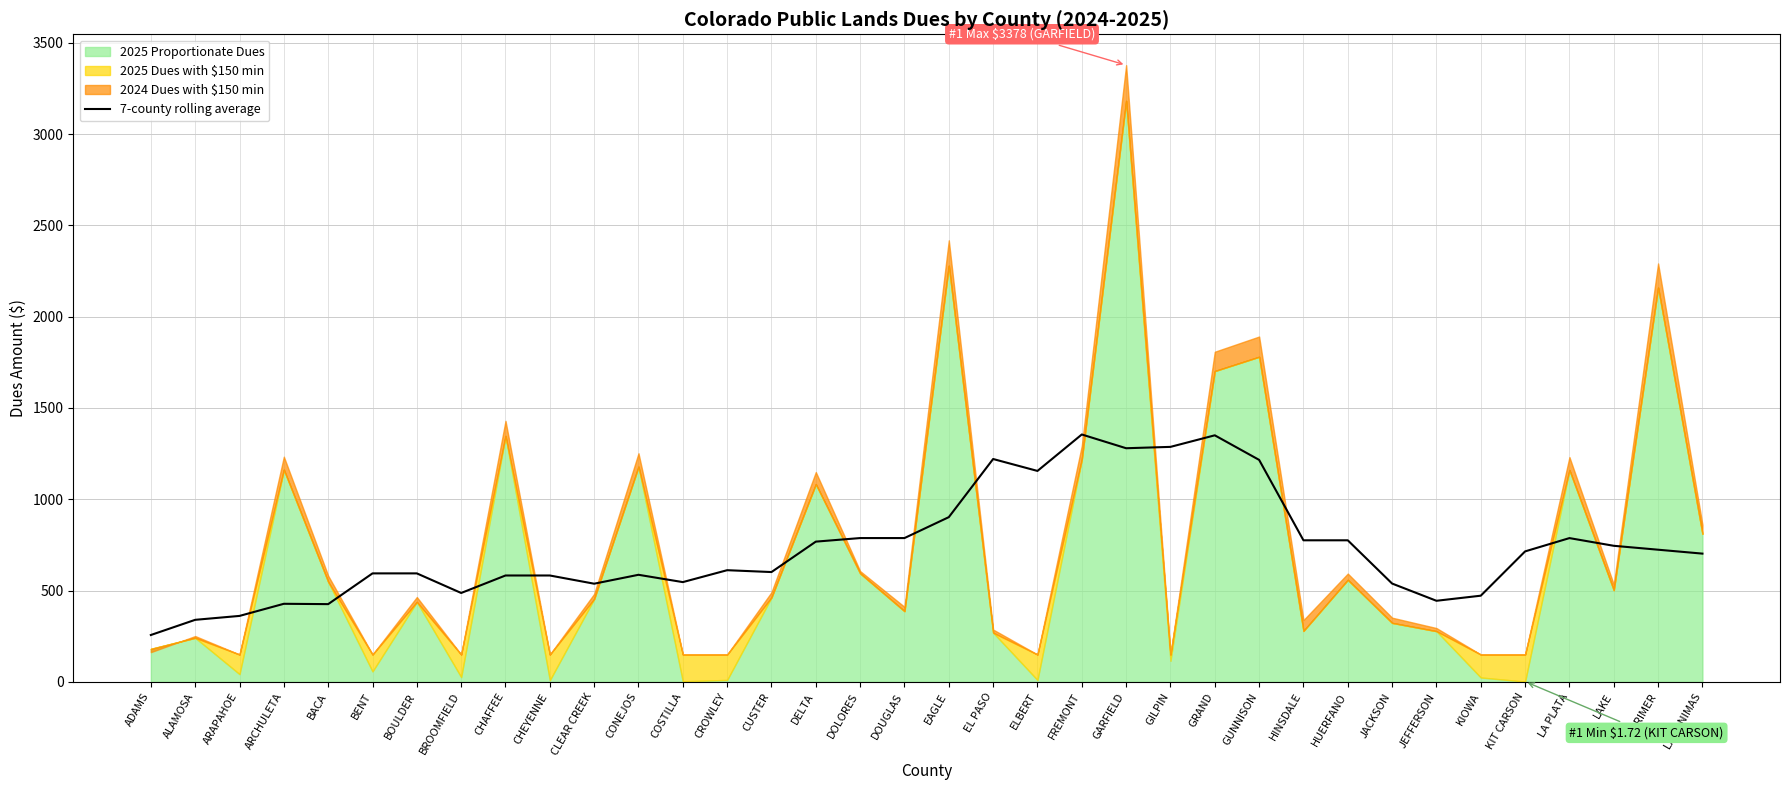

Which category has the lowest value in the 7-county rolling average series?

ADAMS